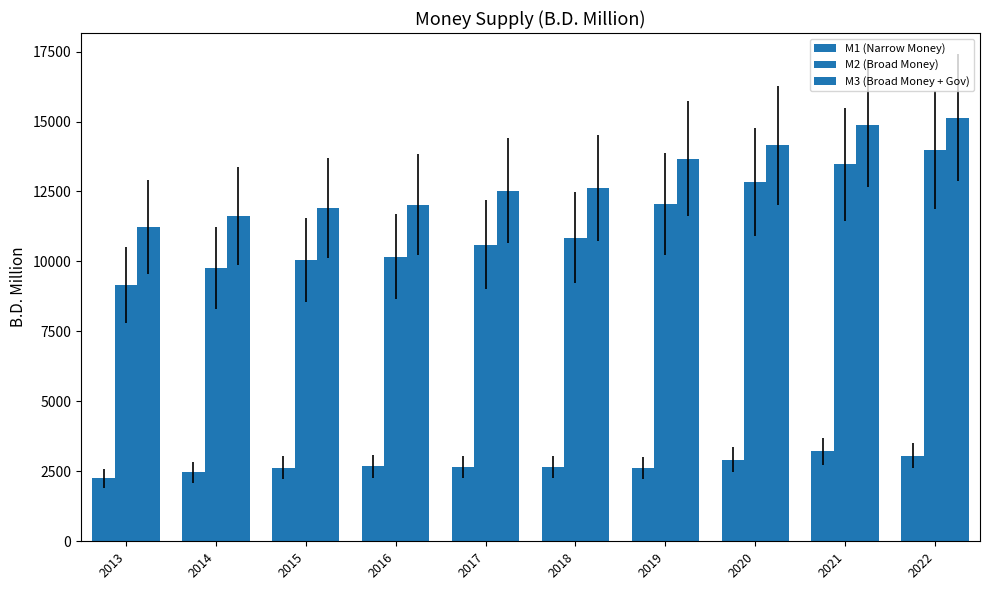

What is the value of the M2 (Broad Money) bar at the 1st from the left?

9159.1